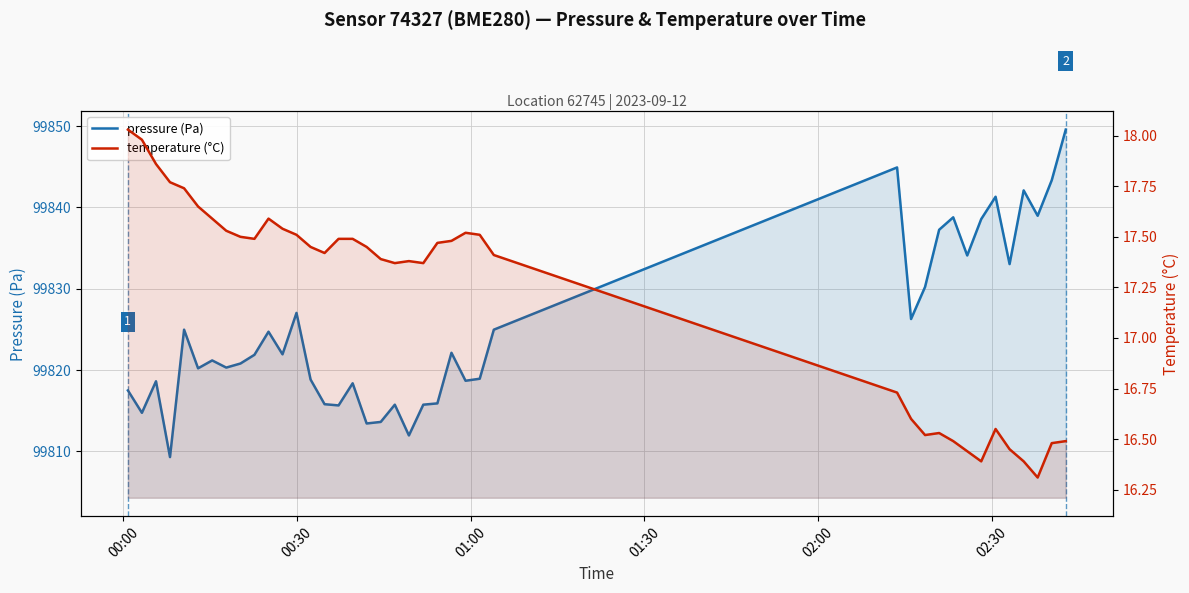

True or false: pressure (Pa) and temperature (°C) cross at least once.

False